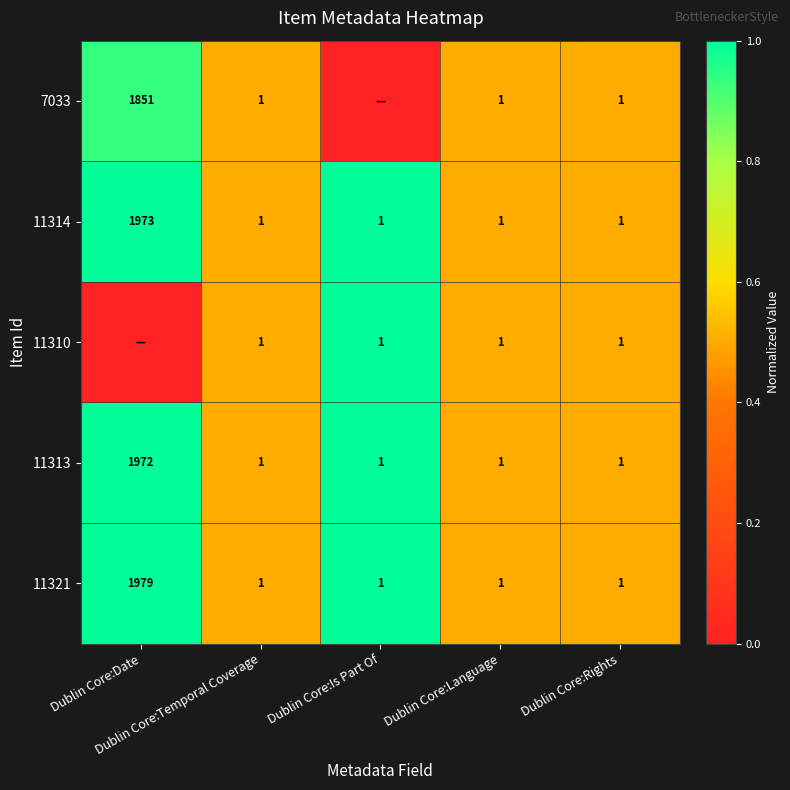

How many distinct data groups are displayed?

5